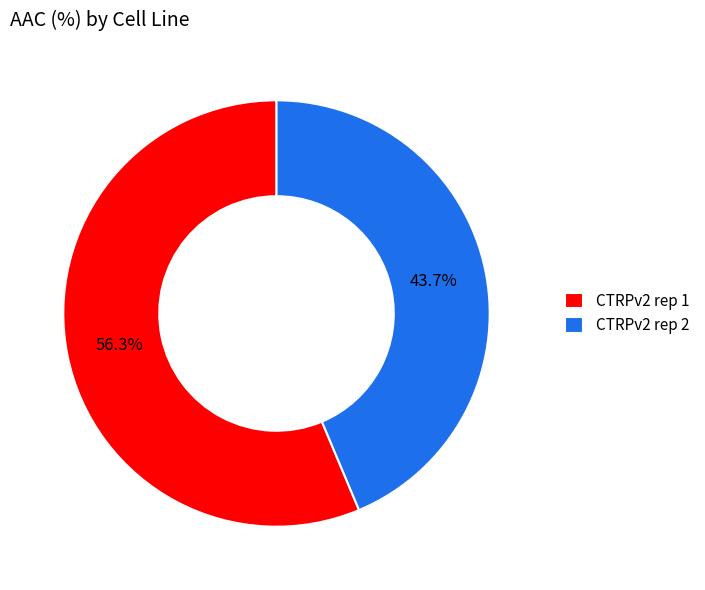

Is it true that CTRPv2 rep 1 is 56% of the pie?

True